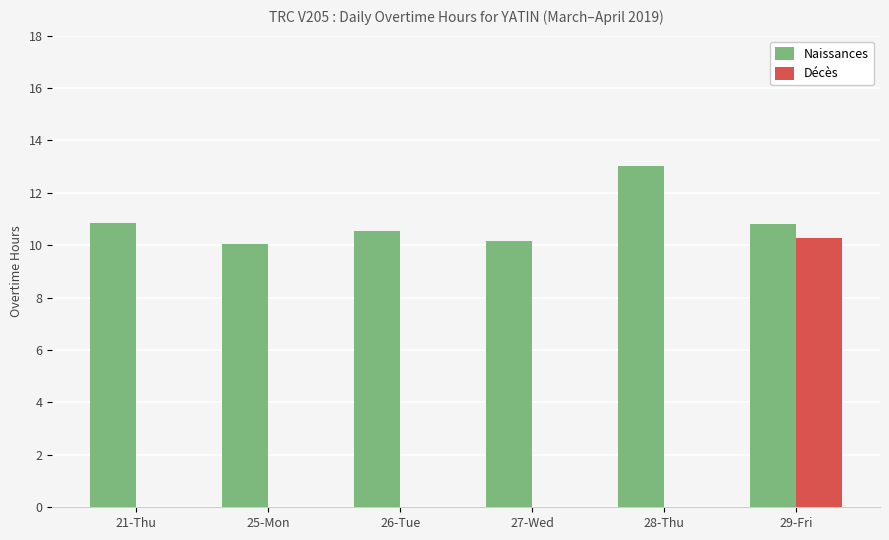

What is the average value of the Naissances series?

10.9